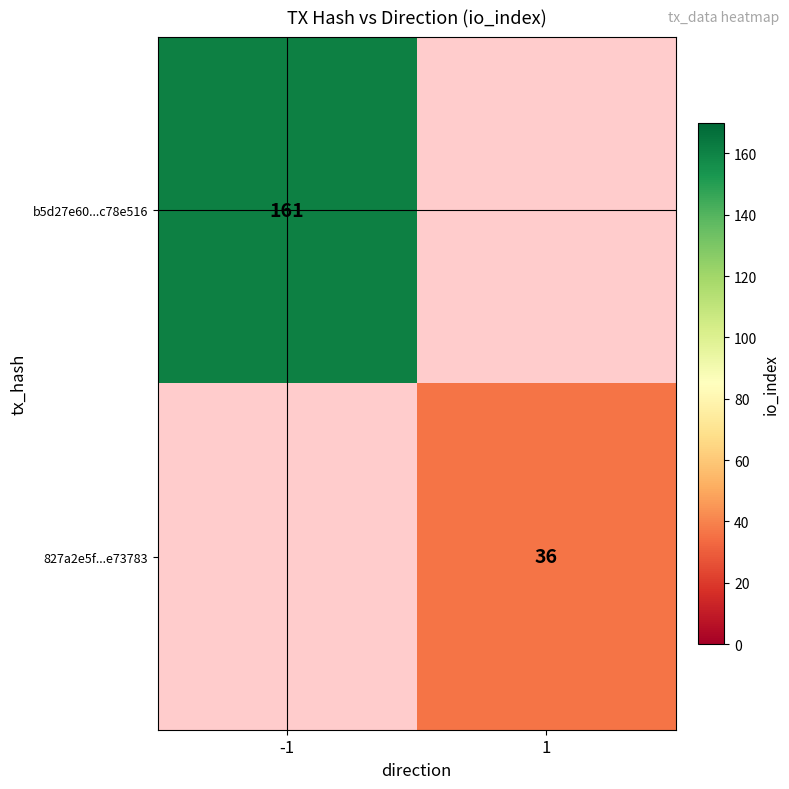

Count the number of data series in this chart.

2